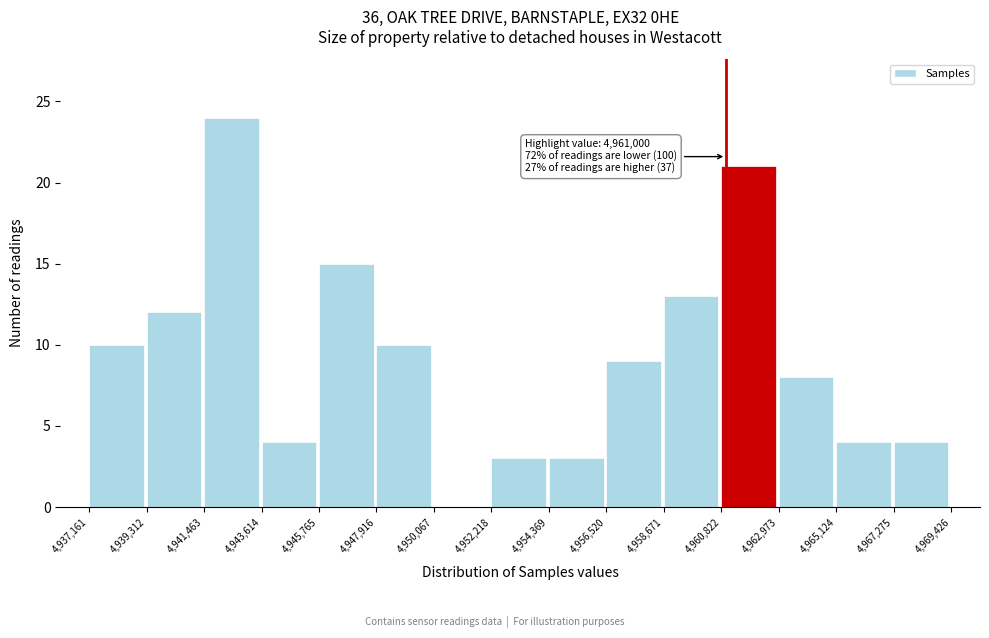

Over which range of the x-axis is the bar tallest?

4,941,463 to 4,943,614